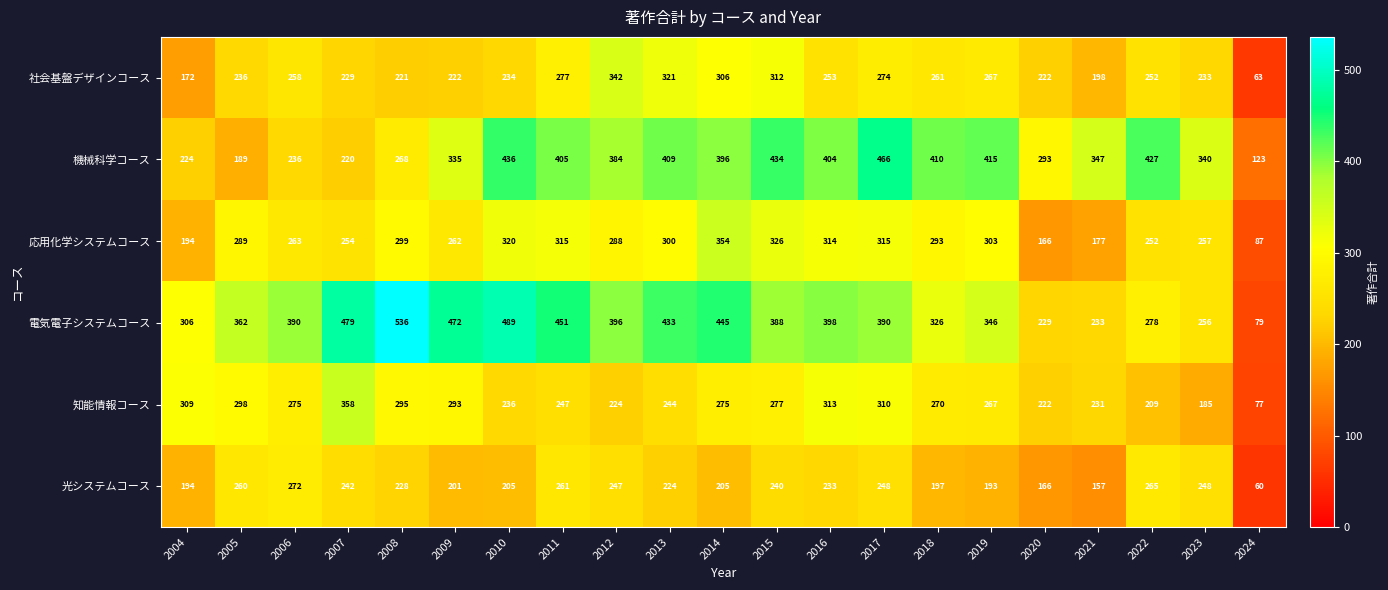

Which series has the widest spread of values?

電気電子システムコース